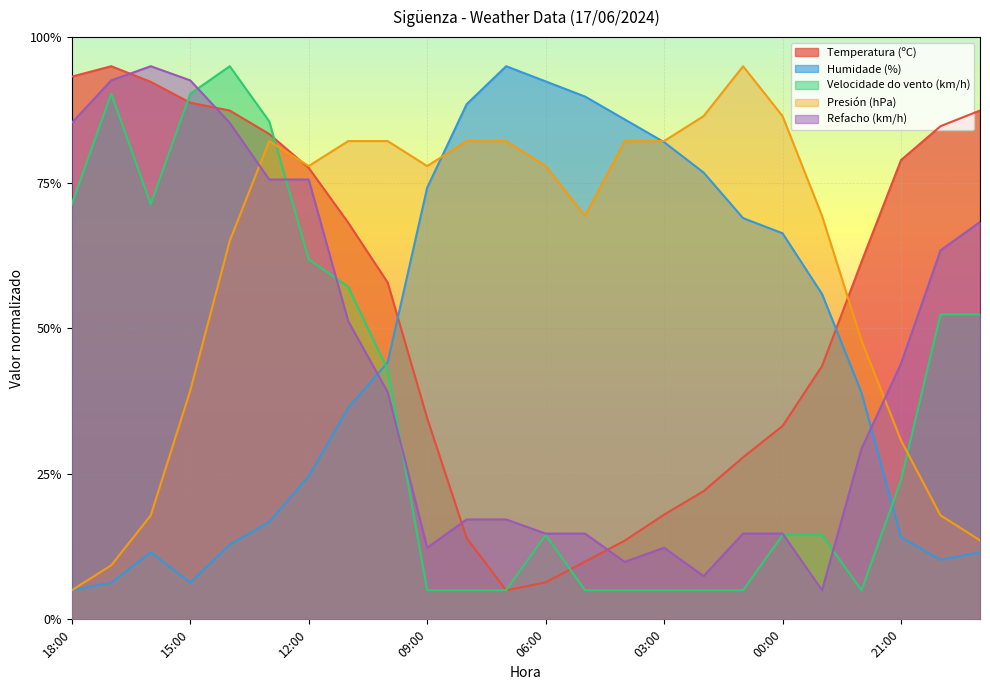

Rank the series at 05:00 from highest to lowest value.

Humidade (%), Presión (hPa), Refacho (km/h), Temperatura (ºC), Velocidade do vento (km/h)